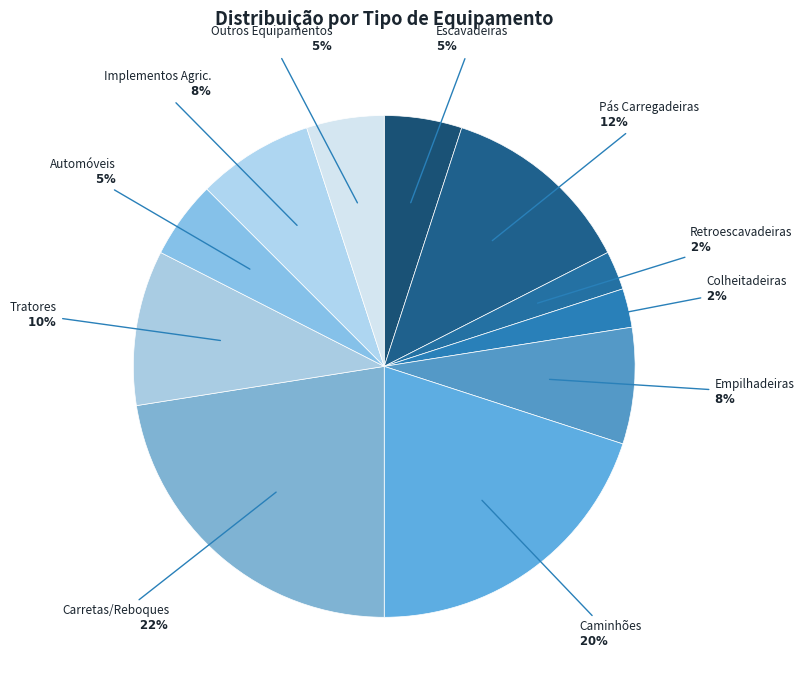

What is the largest slice in the pie chart?

Carretas/Reboques